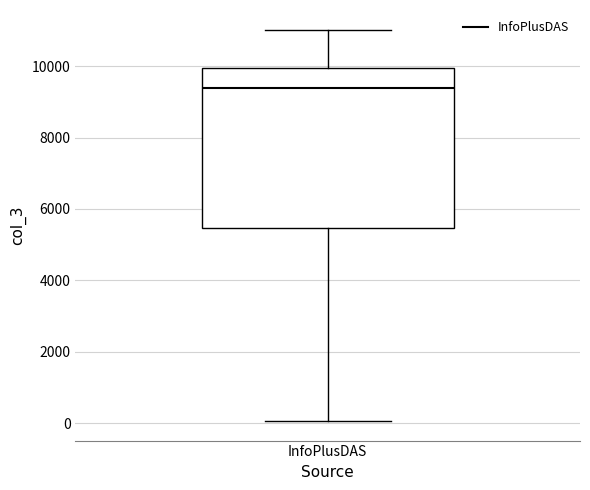

Read this box plot against the y-axis: the position of the median line, the range covered by the box, and the ends of both whiskers. The values are not printed on the chart, so give them approximately, as read against the axis.

median 9400, box 5400 to 10000, whiskers 0 to 11000